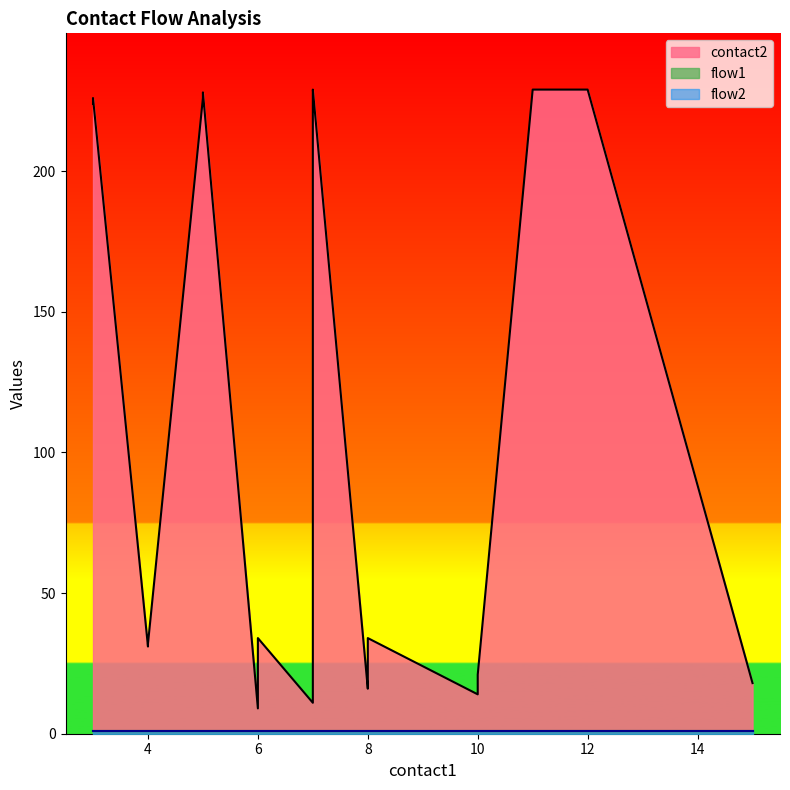

What is the difference between the second highest and second lowest values in the contact2 series?

218